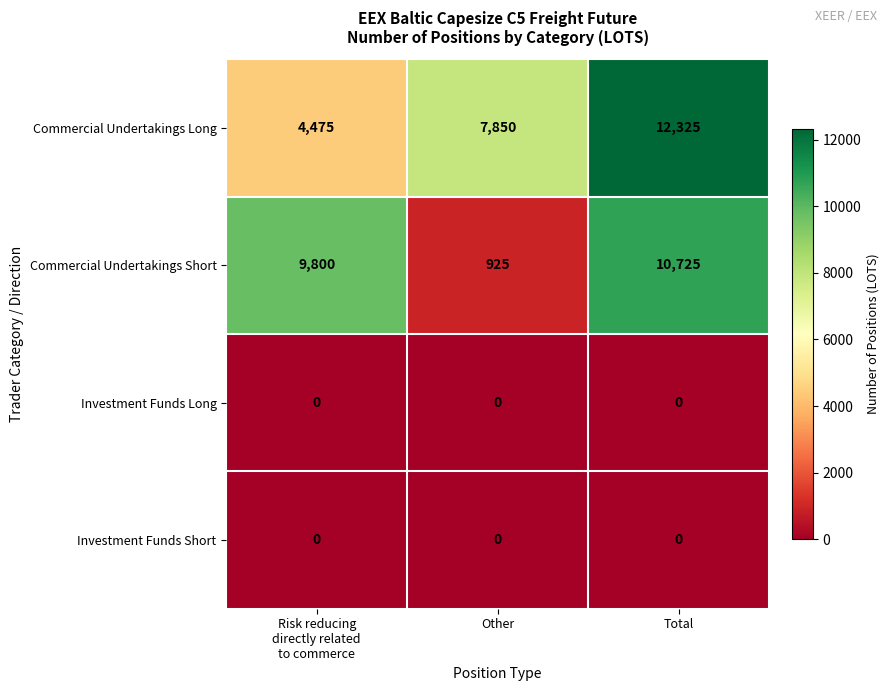

Reading left to right, transcribe all the data shown in this chart.

Commercial Undertakings Long: 4475	7850	12325
Commercial Undertakings Short: 9800	925	10725
Investment Funds Long: 0	0	0
Investment Funds Short: 0	0	0